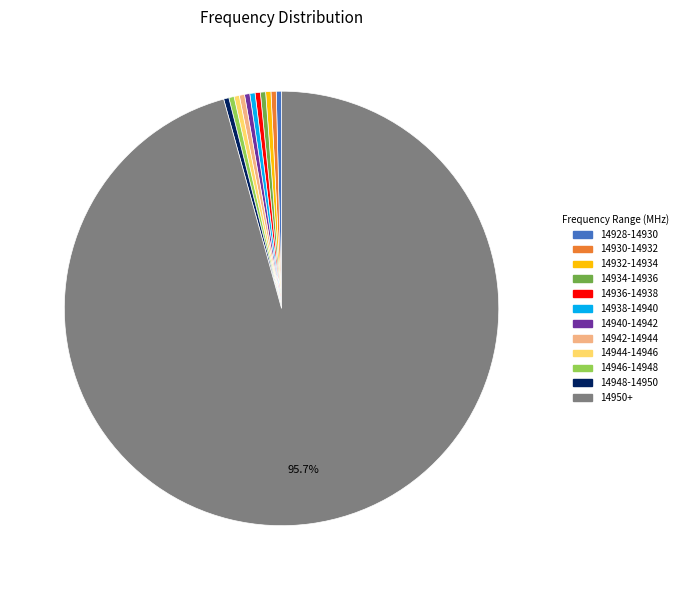

Does any single category account for the majority?

Yes